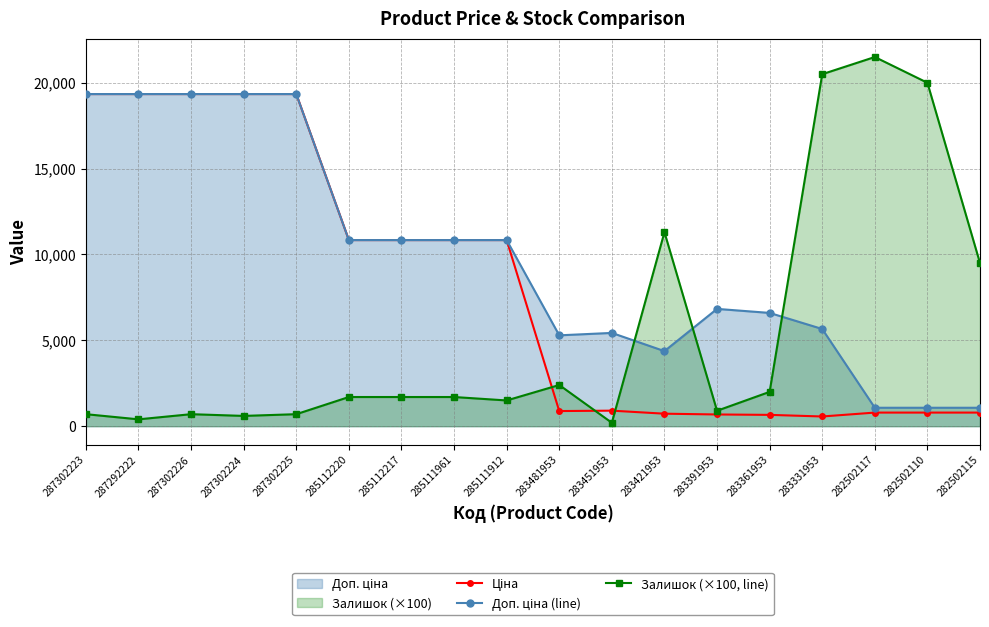

How many categories are shown in the chart?

18